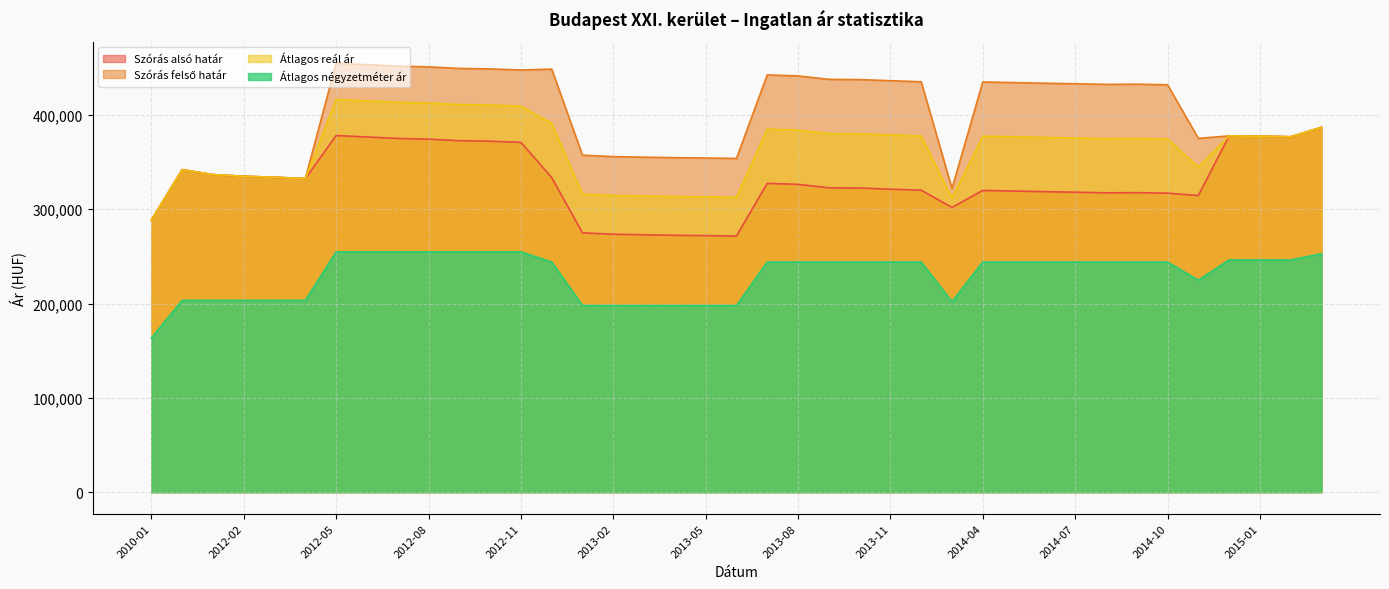

True or false: Átlagos reál ár and Átlagos négyzetméter ár intersect in this chart.

False